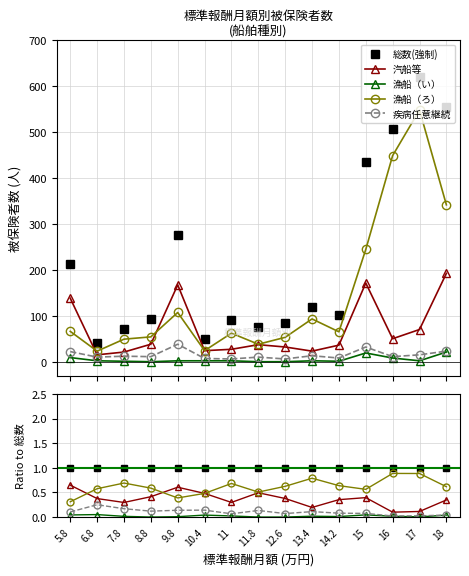

List the series in order of their peak value, highest first.

総数(強制), 漁船（ろ）, 汽船等, 疾病任意継続, 漁船（い）